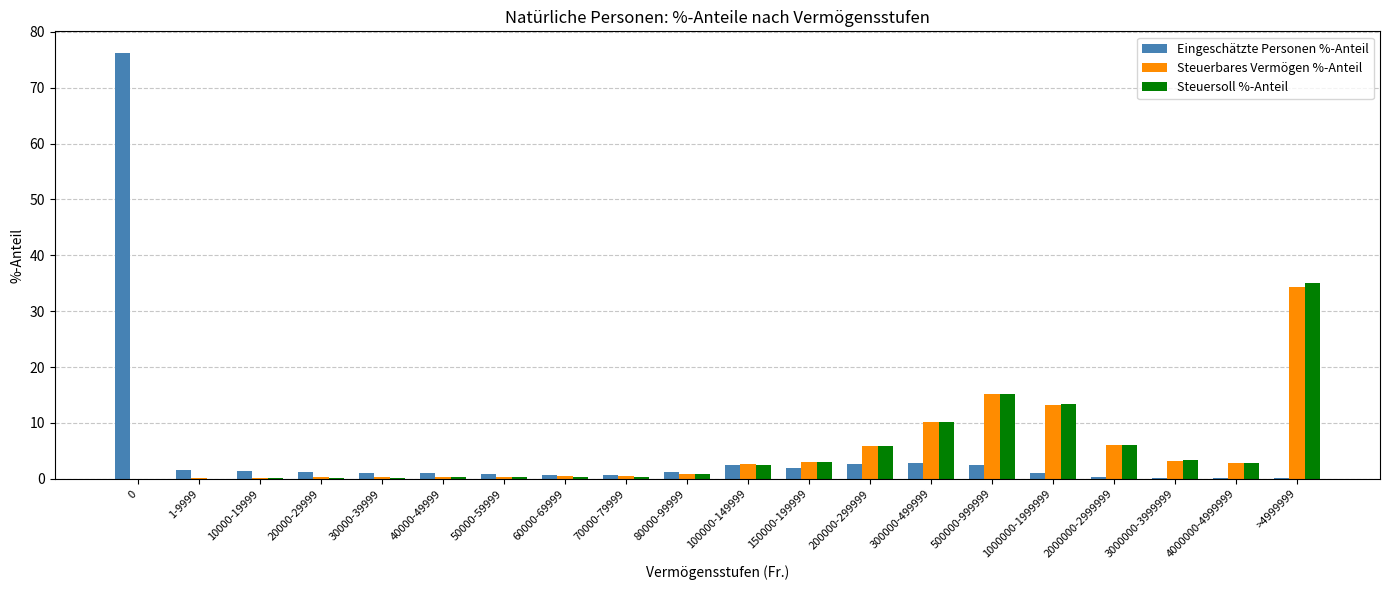

Where is Steuerbares Vermögen %-Anteil nearest to the value 17?

500000-999999